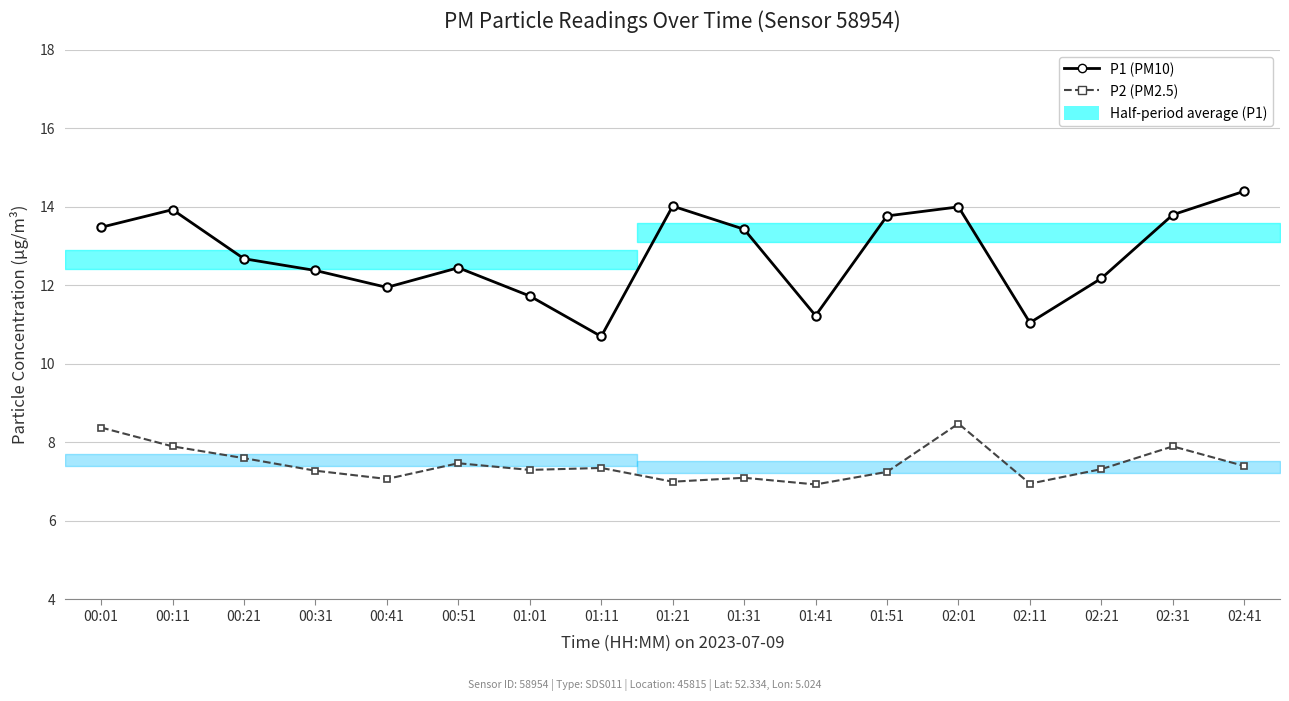

What is the total value across all series at 02:31?

21.7